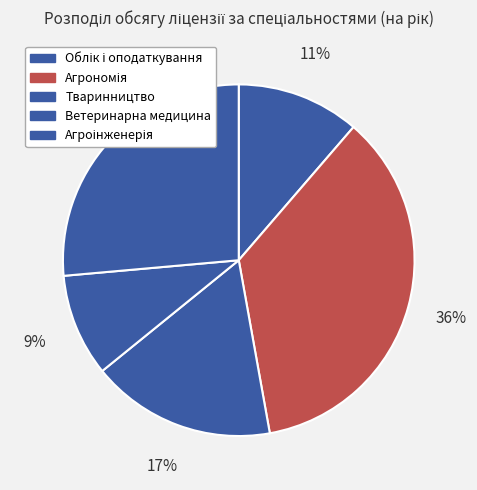

Count the number of slices in the pie.

5